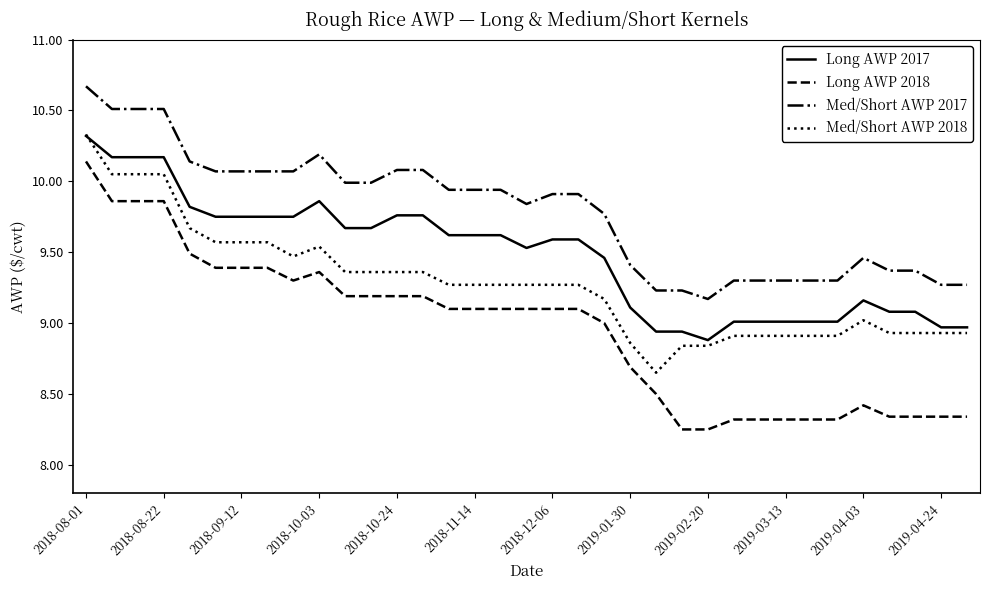

What is the maximum value shown in the chart?

10.7